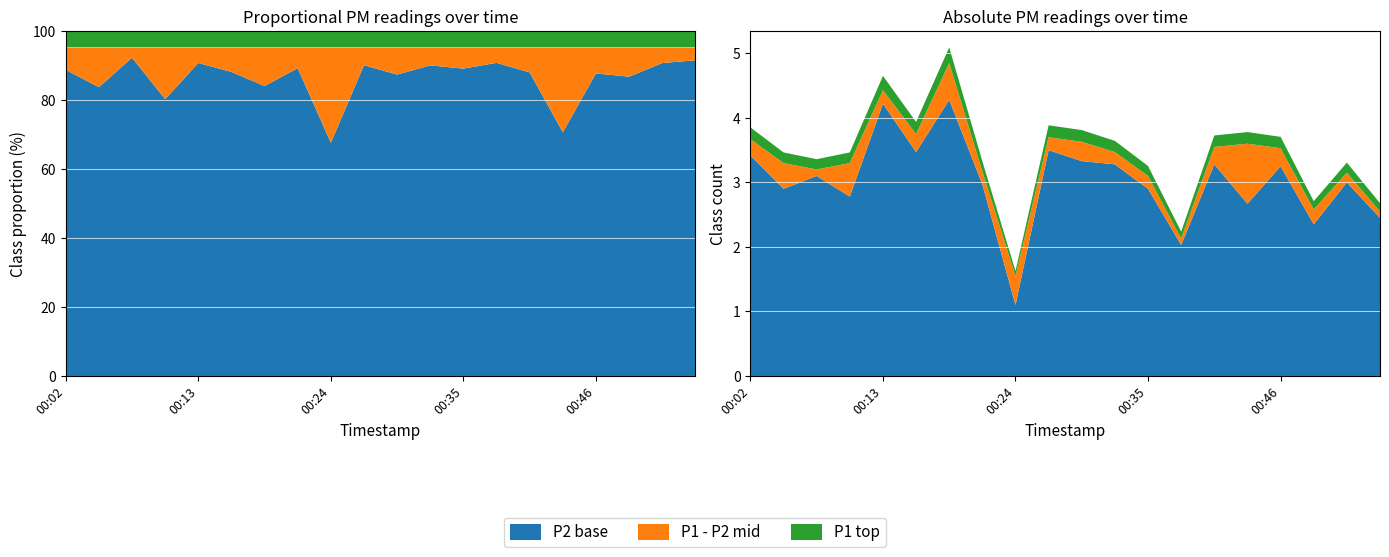

Reading left to right, list all the values displayed in this chart.

P1: 00:02=3.7	00:04=3.3	00:07=3.2	00:10=3.3	00:13=4.4	00:16=3.8	00:18=4.8	00:21=3.2	00:24=1.6	00:27=3.7	00:29=3.6	00:32=3.5	00:35=3.1	00:38=2.1	00:40=3.5	00:43=3.6	00:46=3.5	00:49=2.6	00:51=3.1	00:54=2.5
P2: 00:02=3.4	00:04=2.9	00:07=3.1	00:10=2.8	00:13=4.2	00:16=3.5	00:18=4.3	00:21=3.0	00:24=1.1	00:27=3.5	00:29=3.3	00:32=3.3	00:35=2.9	00:38=2.0	00:40=3.3	00:43=2.7	00:46=3.2	00:49=2.4	00:51=3.0	00:54=2.5